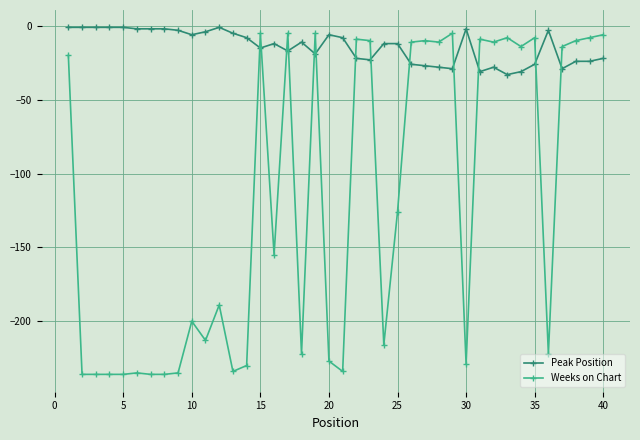

What is the difference between the second highest and second lowest values in the Weeks on Chart series?

231